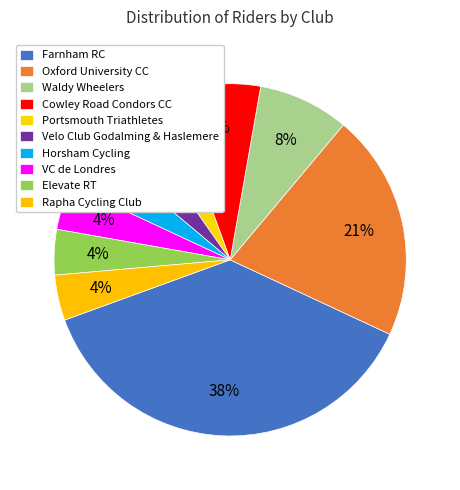

How many slices are in this pie chart?

10